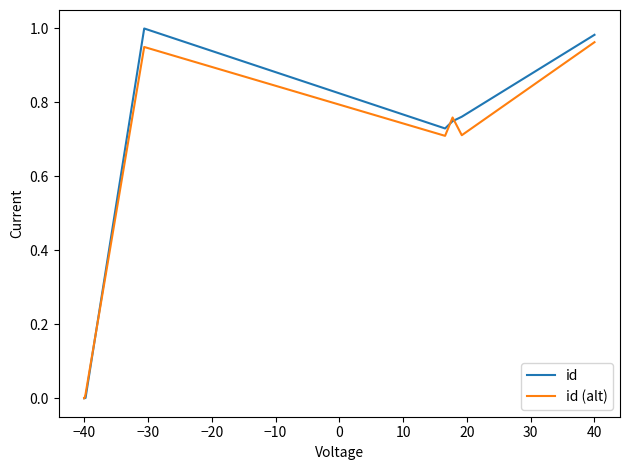

After their last crossing, which series has the higher values: id (alt) or id?

id